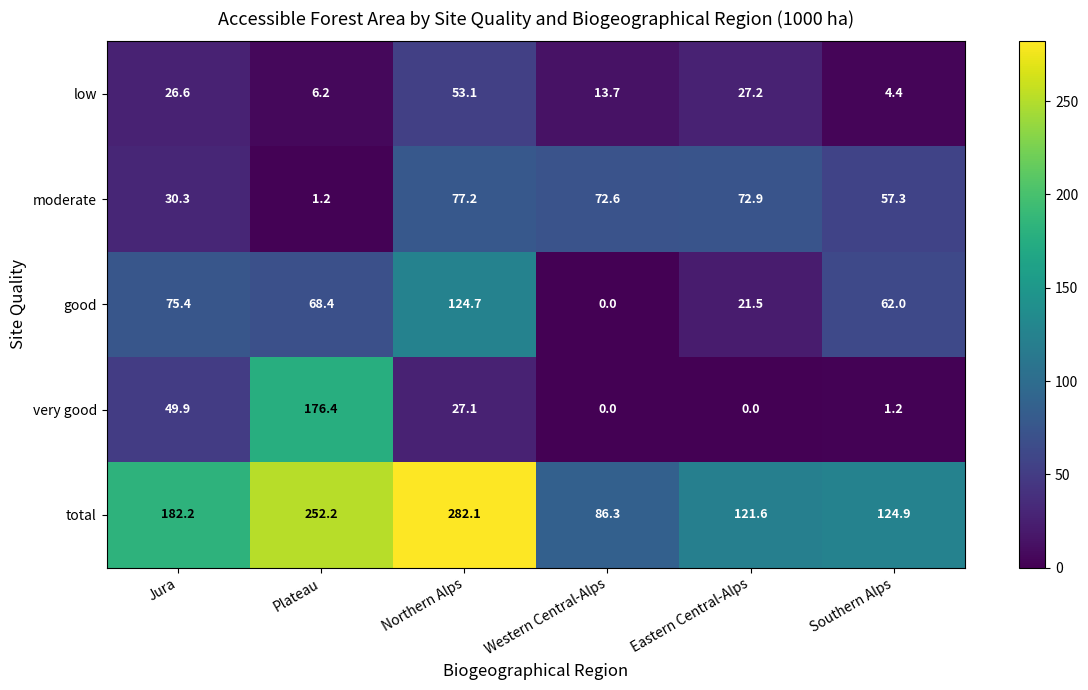

Count the number of data series in this chart.

5